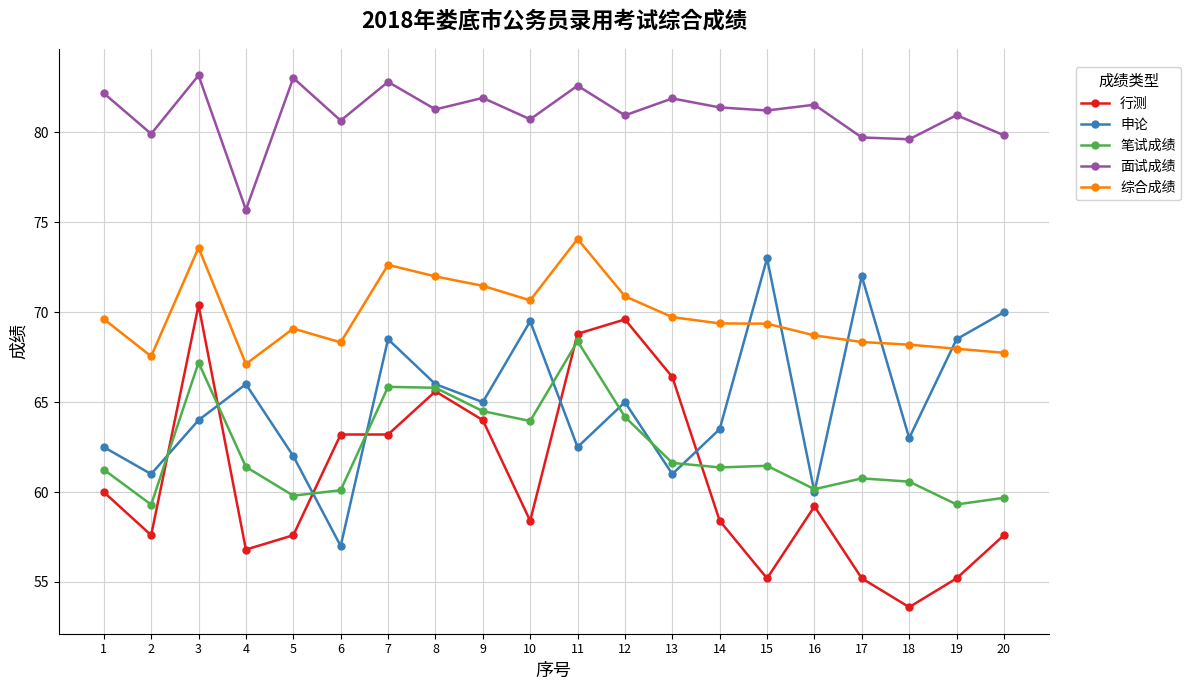

Does the chart display data point markers on the line(s)?

Yes